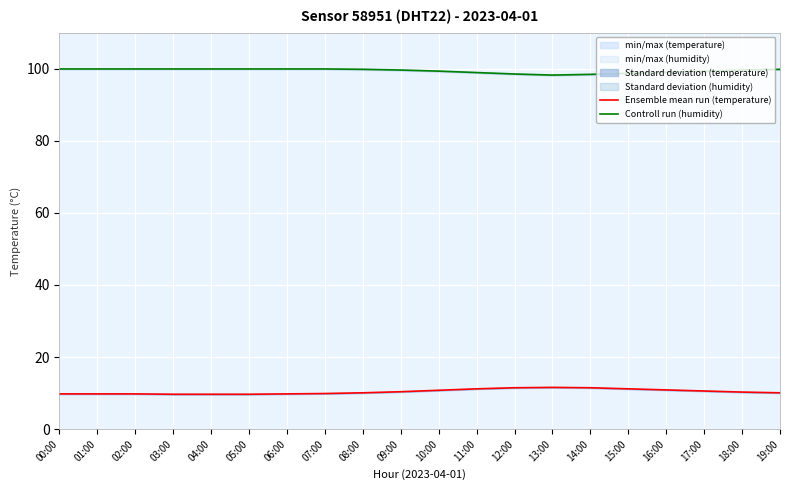

True or false: Controll run (humidity) and Ensemble mean run (temperature) cross at least once.

False